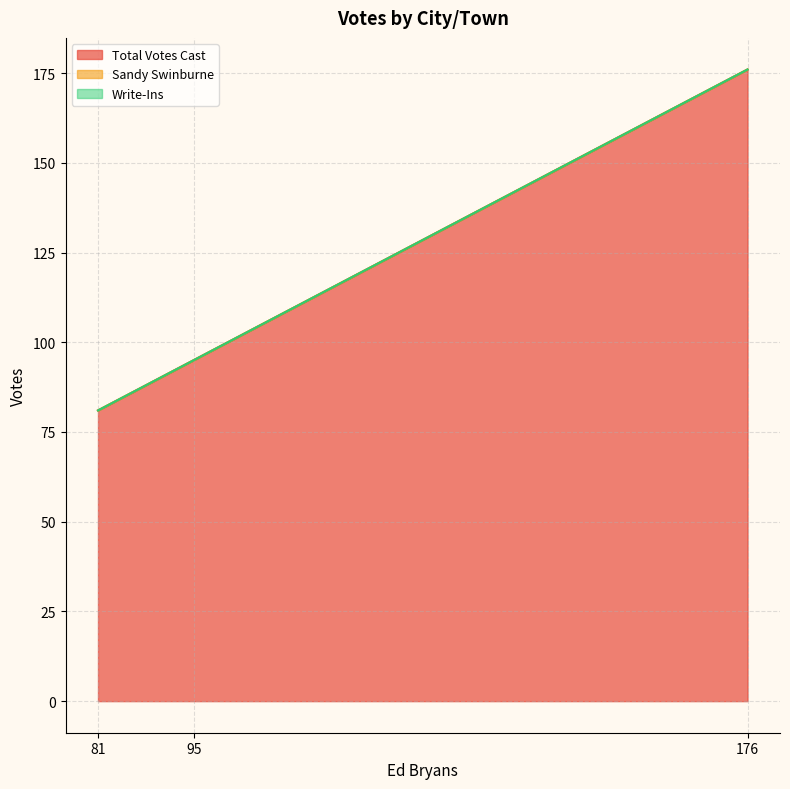

Does the chart display data point markers on the line(s)?

No